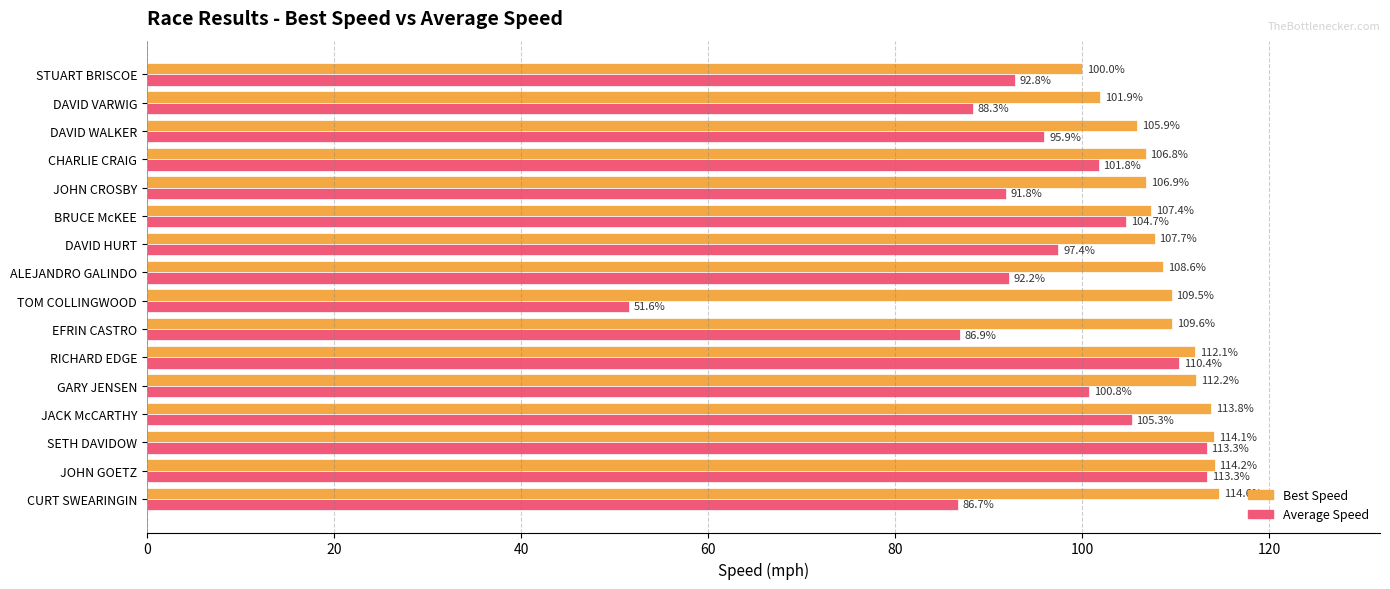

List the series in order of their overall mean, lowest first.

Average Speed, Best Speed